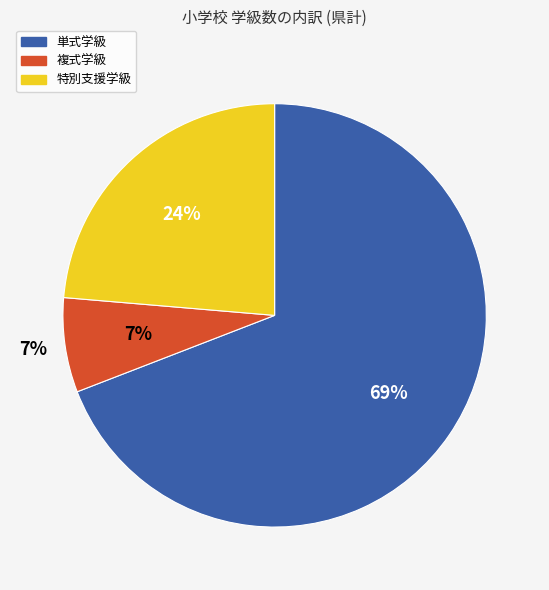

How many slices are in this pie chart?

3